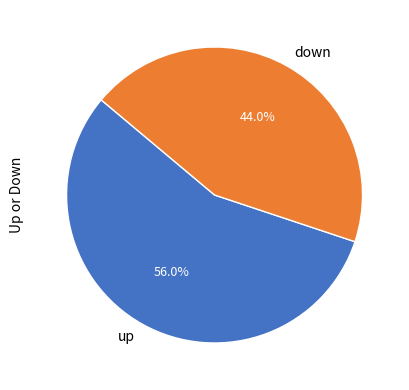

Which slice is the smallest?

down